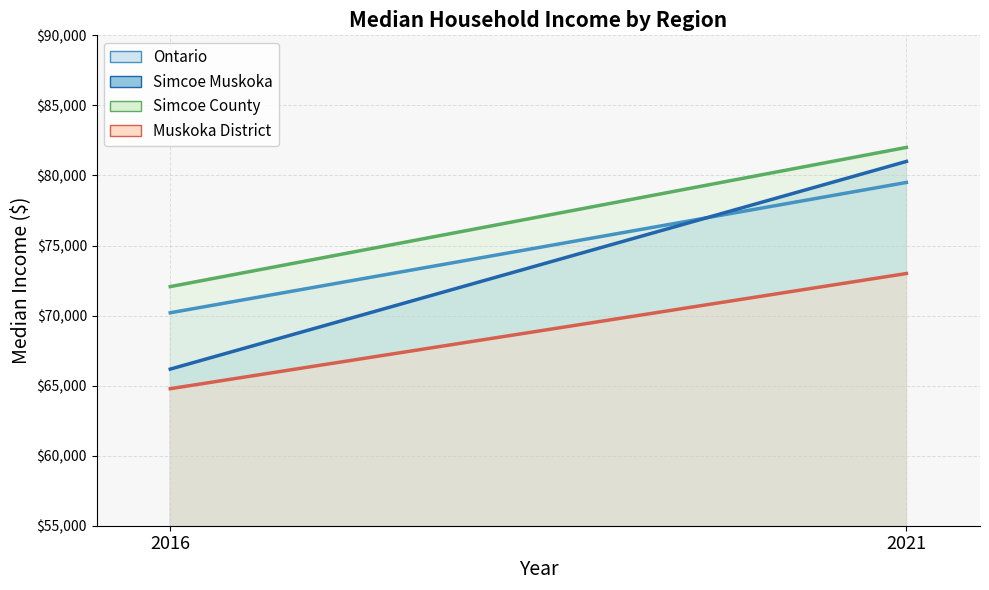

Which category has the lowest value across all series?

2016